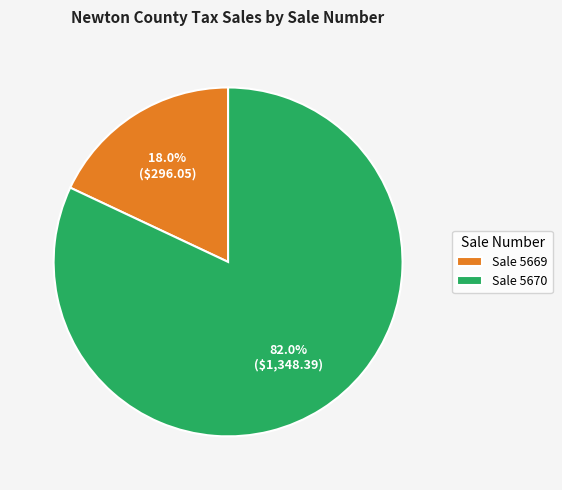

Combined, what portion of the pie is Sale 5669 and Sale 5670?

100.0%